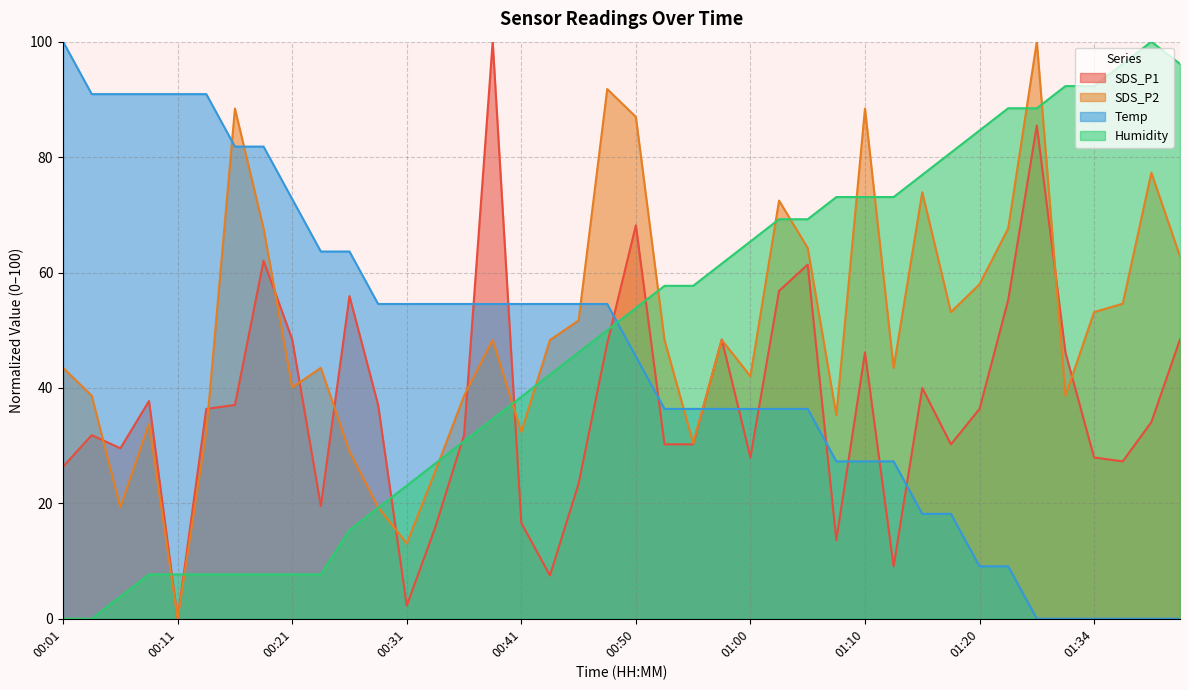

Where is Temp nearest to the value 50?

00:50